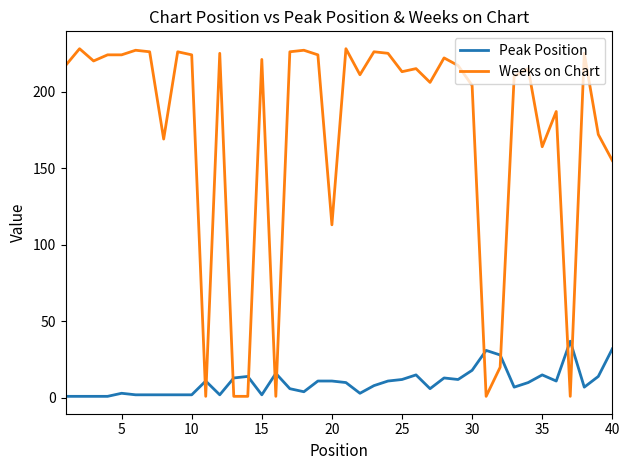

Which series has the largest total across all categories?

Weeks on Chart